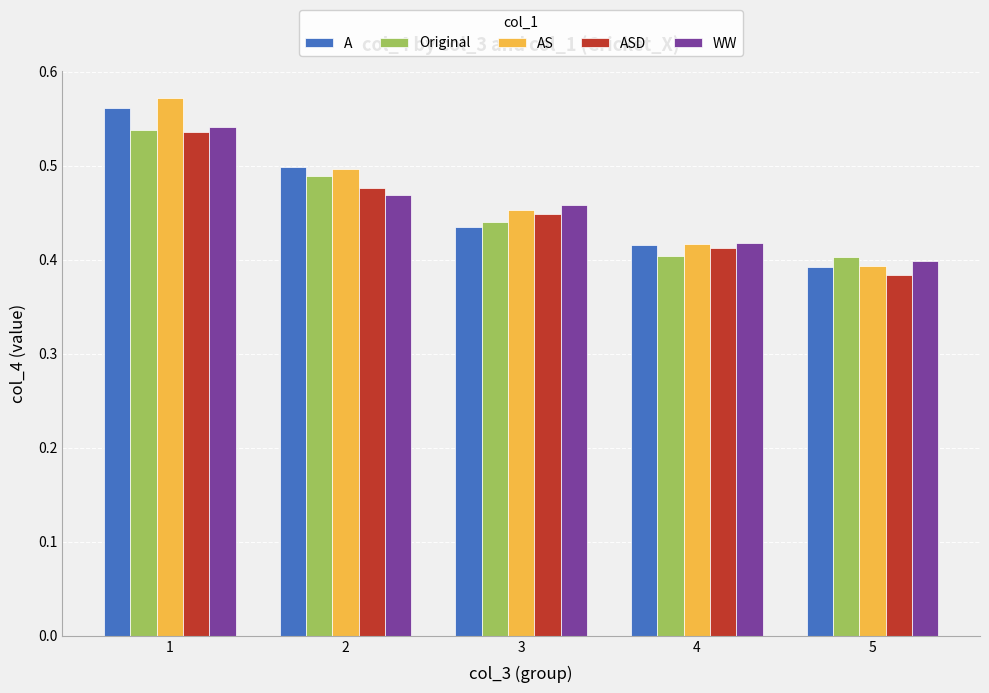

What is the sum of all Original values?

2.3